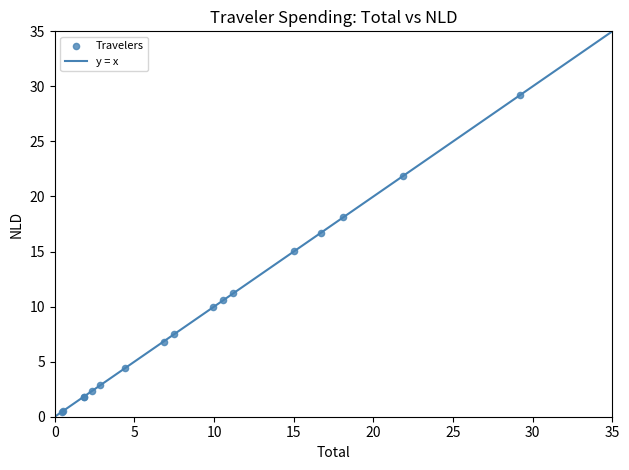

What Y value in the scatter plot is closest to 14?

15.0